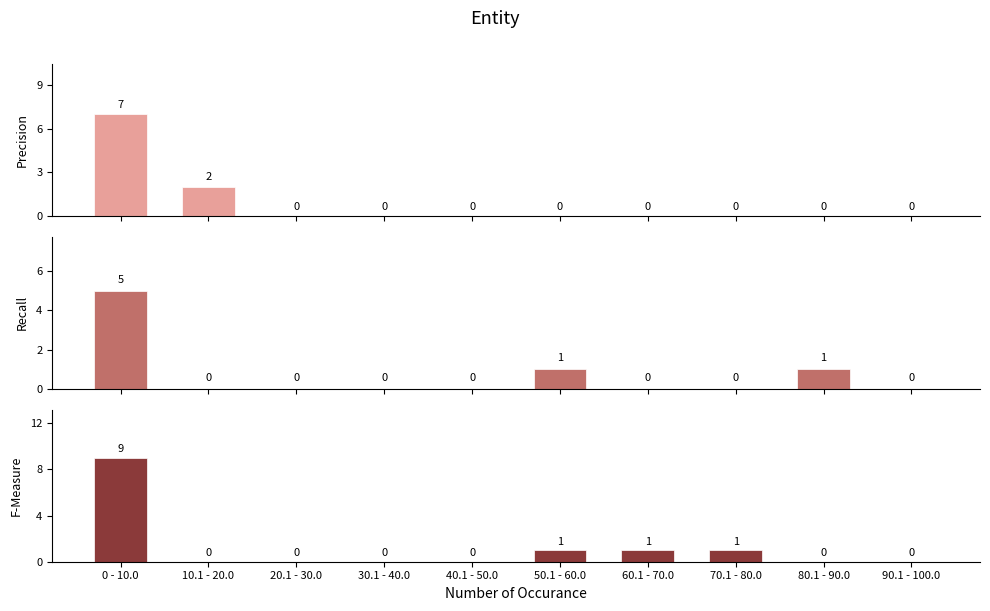

What is the spread (max minus min) of values at 10.1 - 20.0?

2